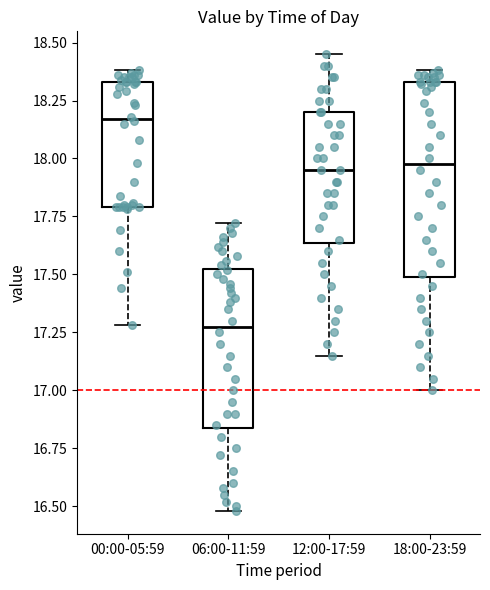

Which box is the tallest, from its lower edge to its upper edge?

18:00-23:59